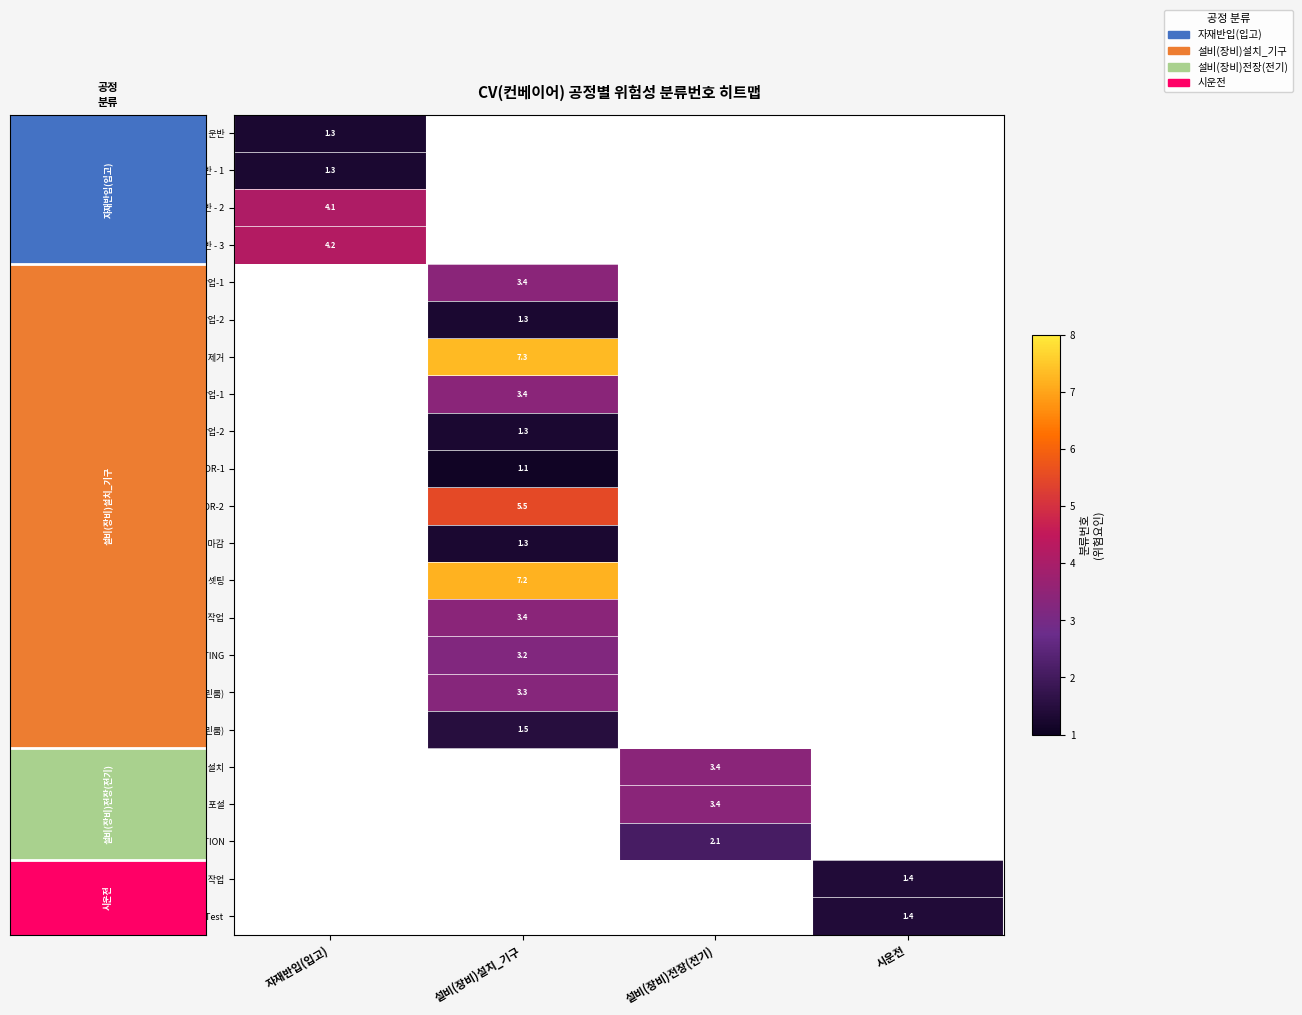

Which has a higher value, 설비(장비)설치_기구 or 시운전?

시운전